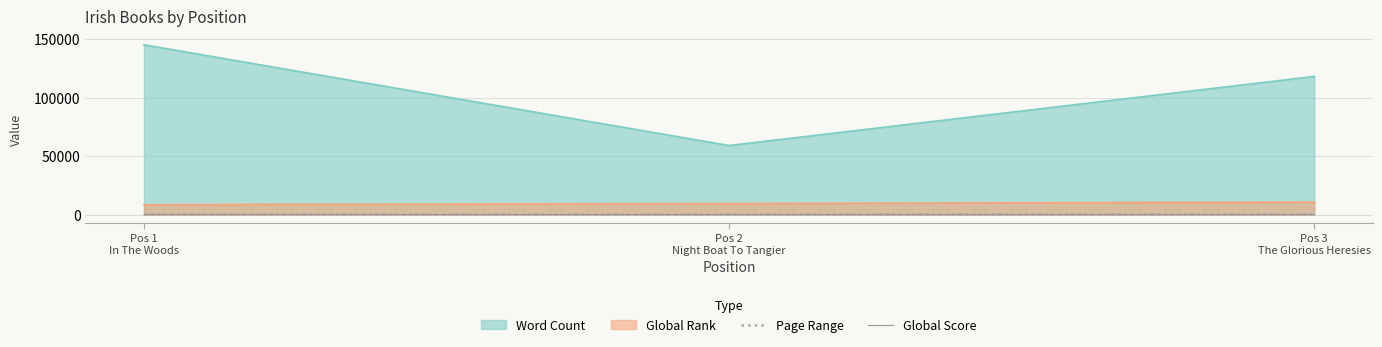

What are all the series names shown in the legend?

Page Range, Global Score